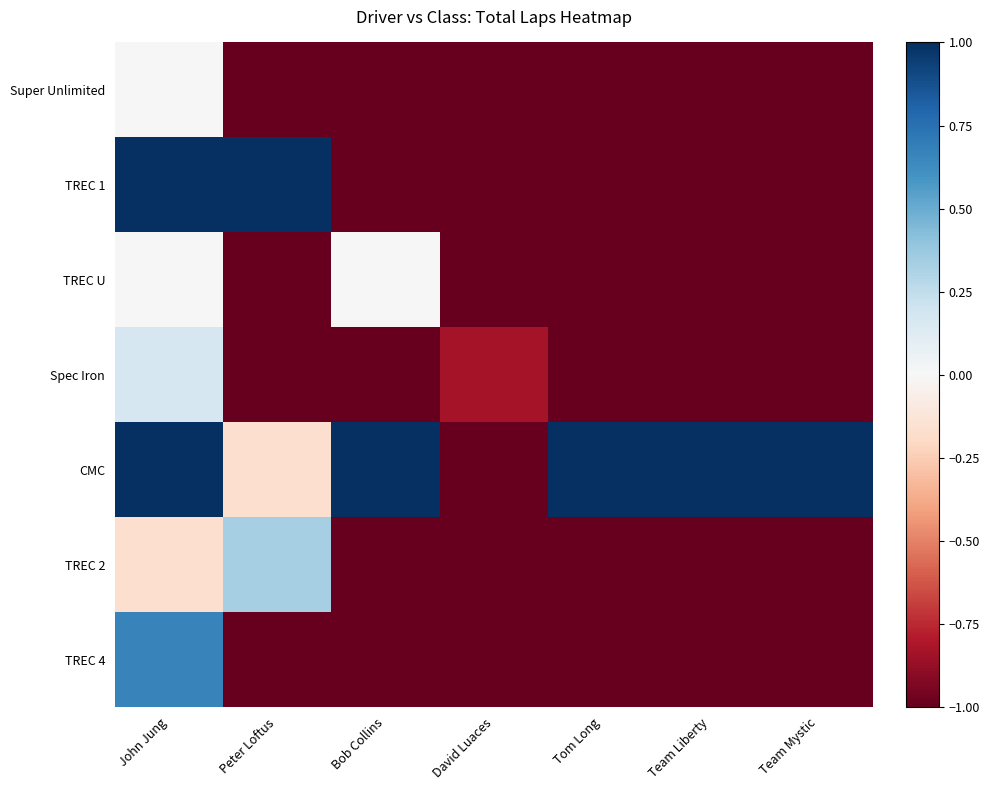

What is the total value across all series at Tom Long?

-5.0